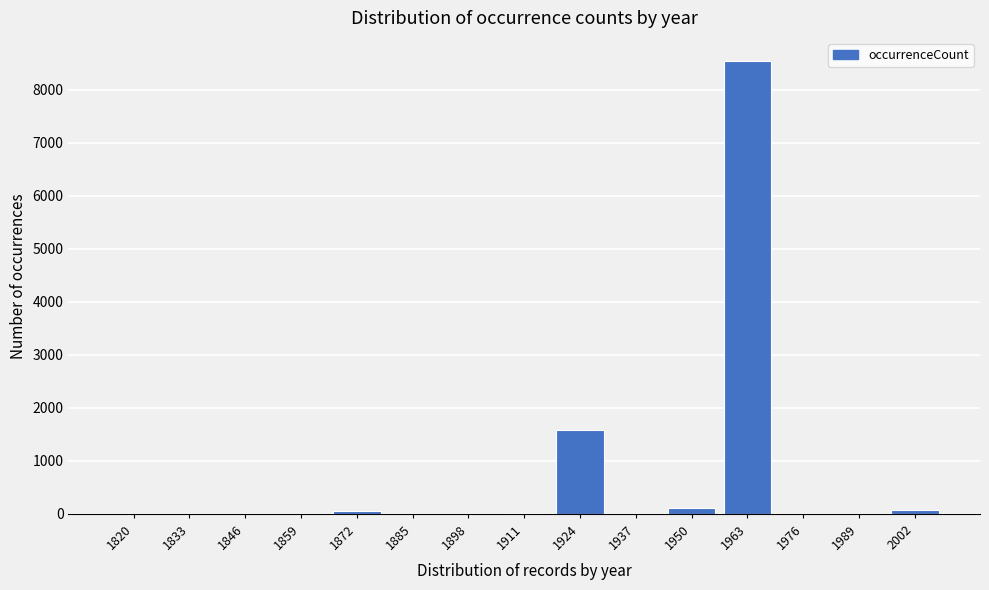

At which label is the value closest to 4277?

1924